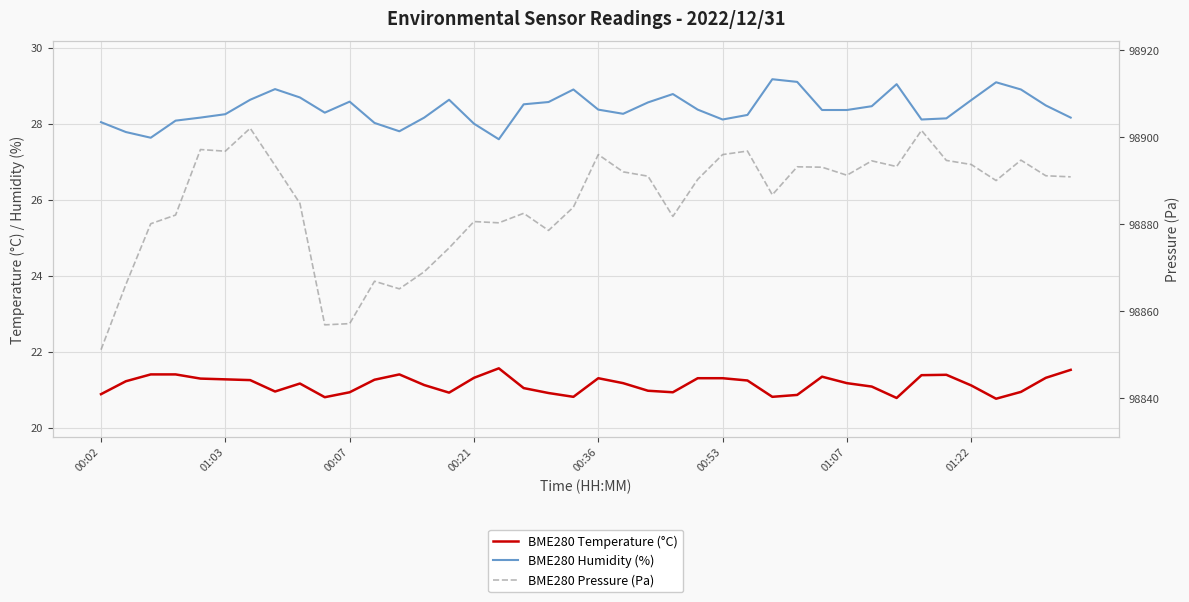

True or false: BME280 Humidity (%) and BME280 Pressure (Pa) cross at least once.

False